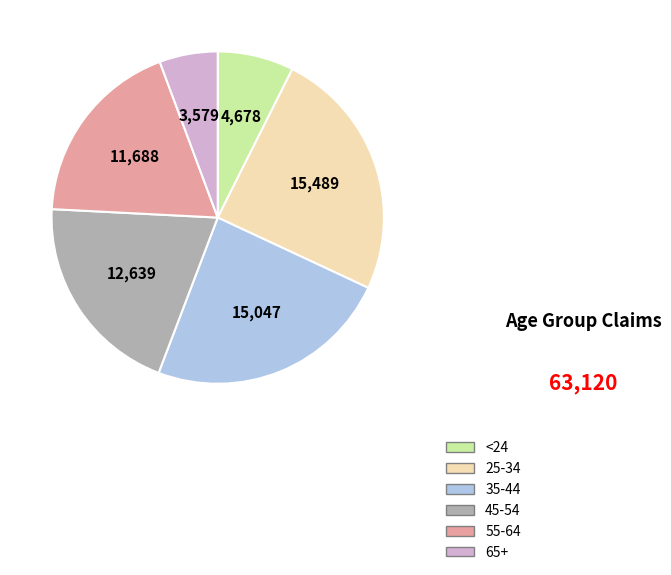

What is the largest slice in the pie chart?

25-34